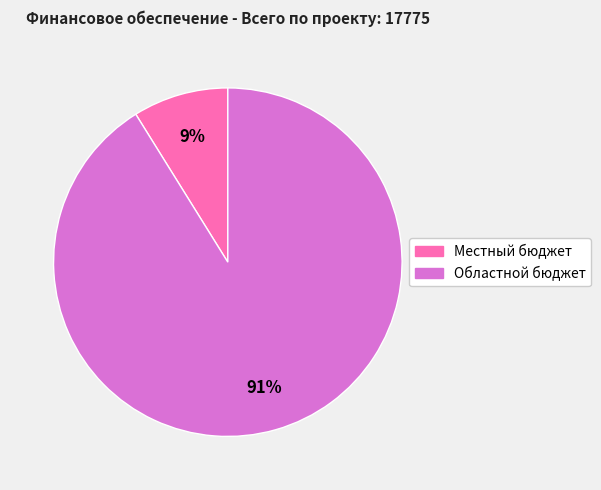

Which slice is the largest?

Областной бюджет